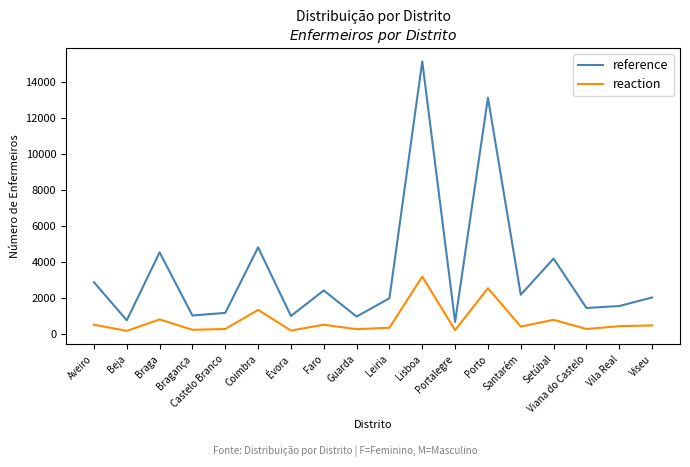

True or false: reaction and reference intersect in this chart.

False